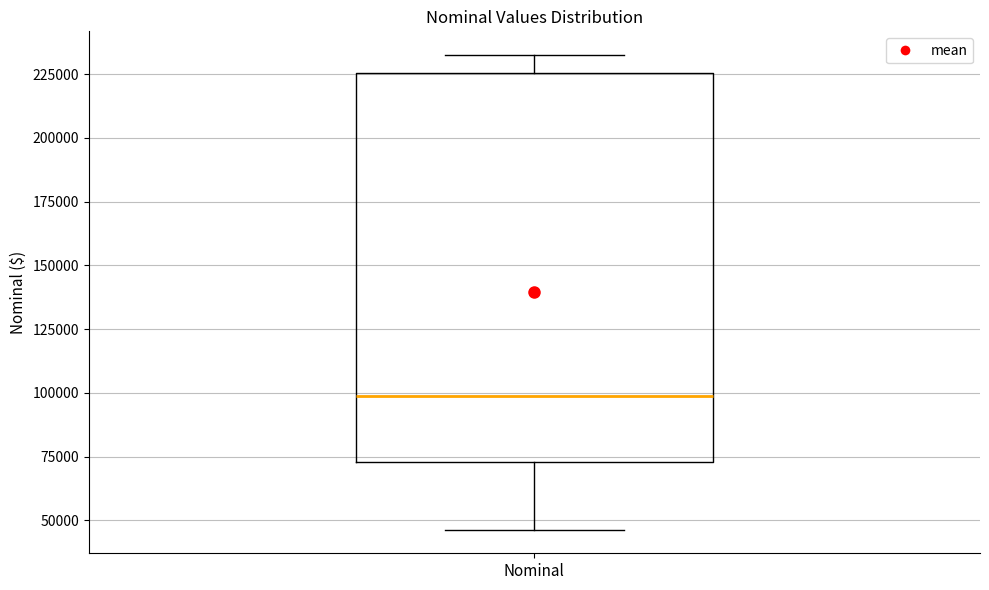

Read this box plot against the y-axis: the position of the median line, the range covered by the box, and the ends of both whiskers. The values are not printed on the chart, so give them approximately, as read against the axis.

median 100000, box 75000 to 225000, whiskers 45000 to 235000